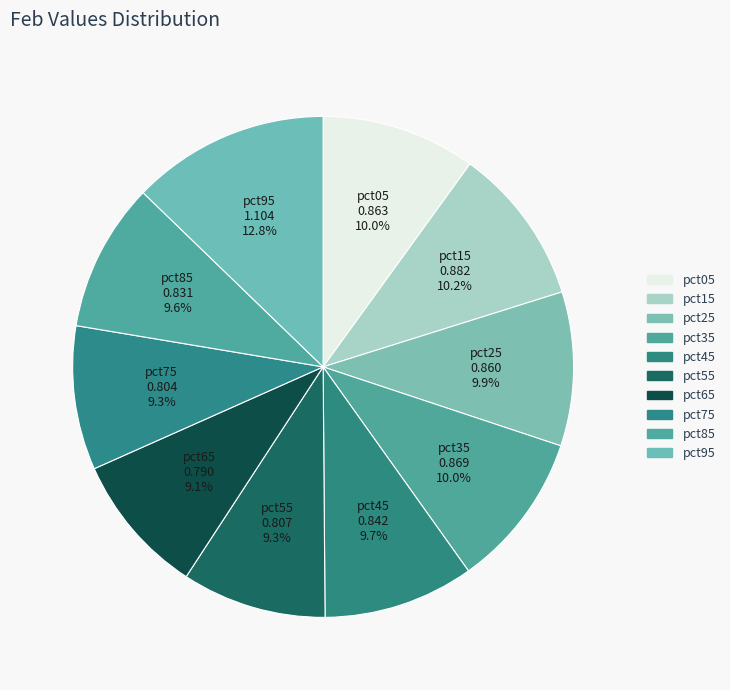

What percentage do pct15 and pct35 together represent?

20.2%